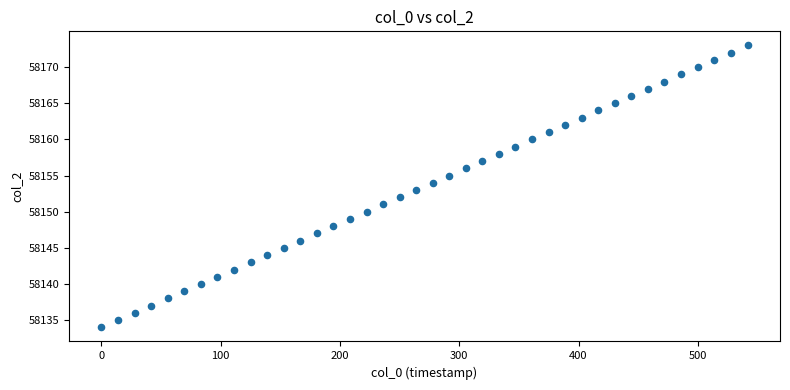

What is the range of Y values (max minus min)?

39